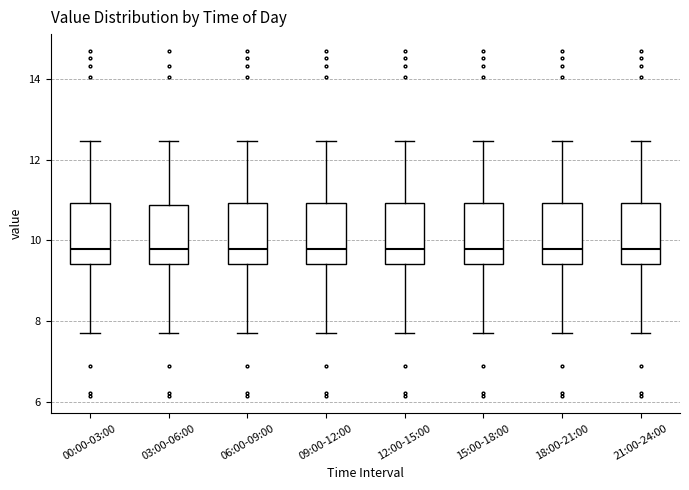

Reading left to right, read every box against the y-axis: the position of its median line, the range the box covers, and the ends of its whiskers. The values are not printed on the chart, so give them approximately, as read against the axis.

00:00-03:00: median 9.8, box 9.4 to 11.0, whiskers 7.8 to 12.4
03:00-06:00: median 9.8, box 9.4 to 10.8, whiskers 7.8 to 12.4
06:00-09:00: median 9.8, box 9.4 to 11.0, whiskers 7.8 to 12.4
09:00-12:00: median 9.8, box 9.4 to 11.0, whiskers 7.8 to 12.4
12:00-15:00: median 9.8, box 9.4 to 11.0, whiskers 7.8 to 12.4
15:00-18:00: median 9.8, box 9.4 to 11.0, whiskers 7.8 to 12.4
18:00-21:00: median 9.8, box 9.4 to 11.0, whiskers 7.8 to 12.4
21:00-24:00: median 9.8, box 9.4 to 11.0, whiskers 7.8 to 12.4